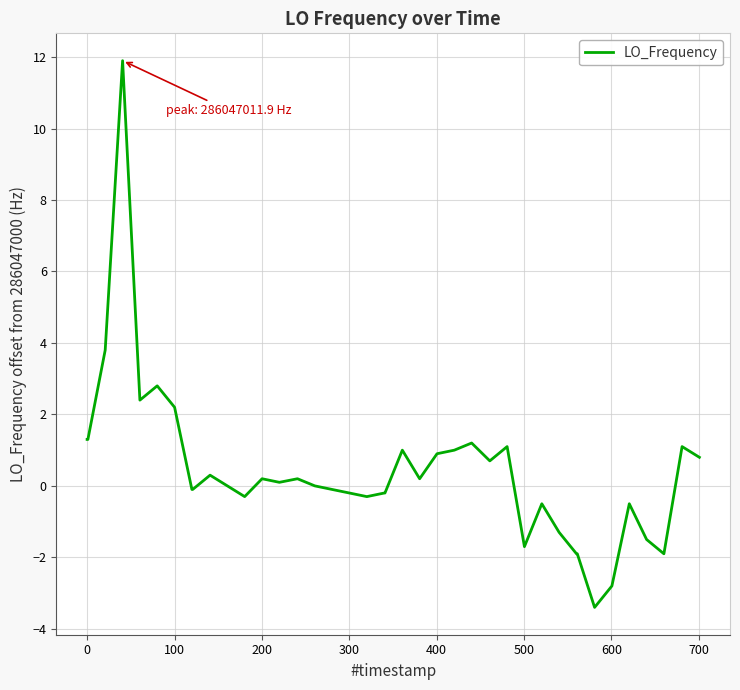

What is the difference between the maximum and minimum values?

15.3